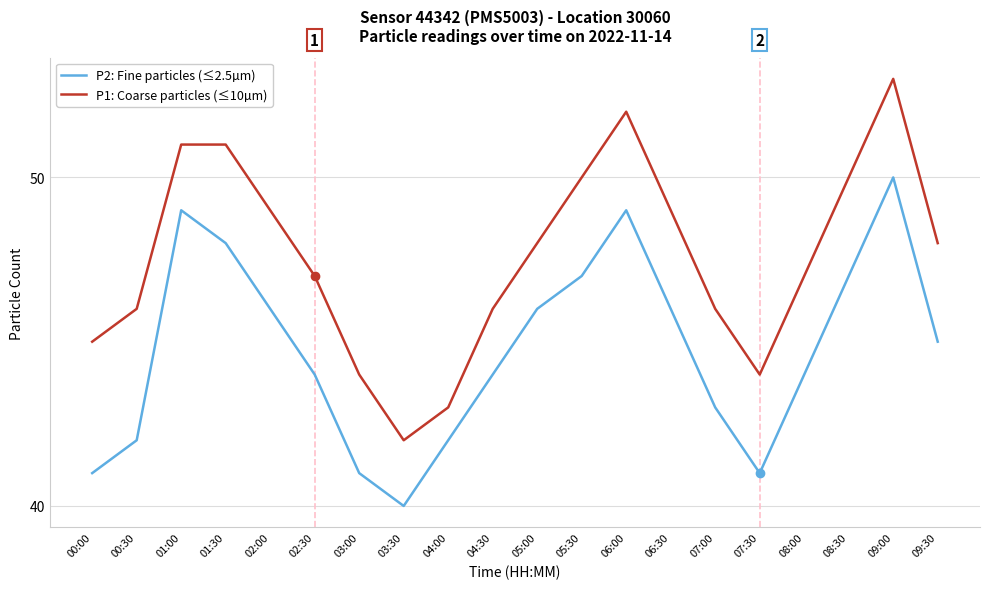

What is the sum of all P1: Coarse particles (≤10µm) values?

951